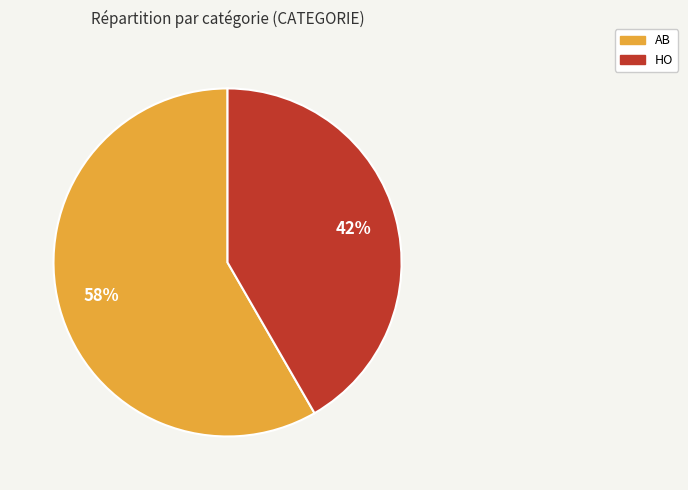

What is the ratio of the value at AB to the value at HO?

1.4